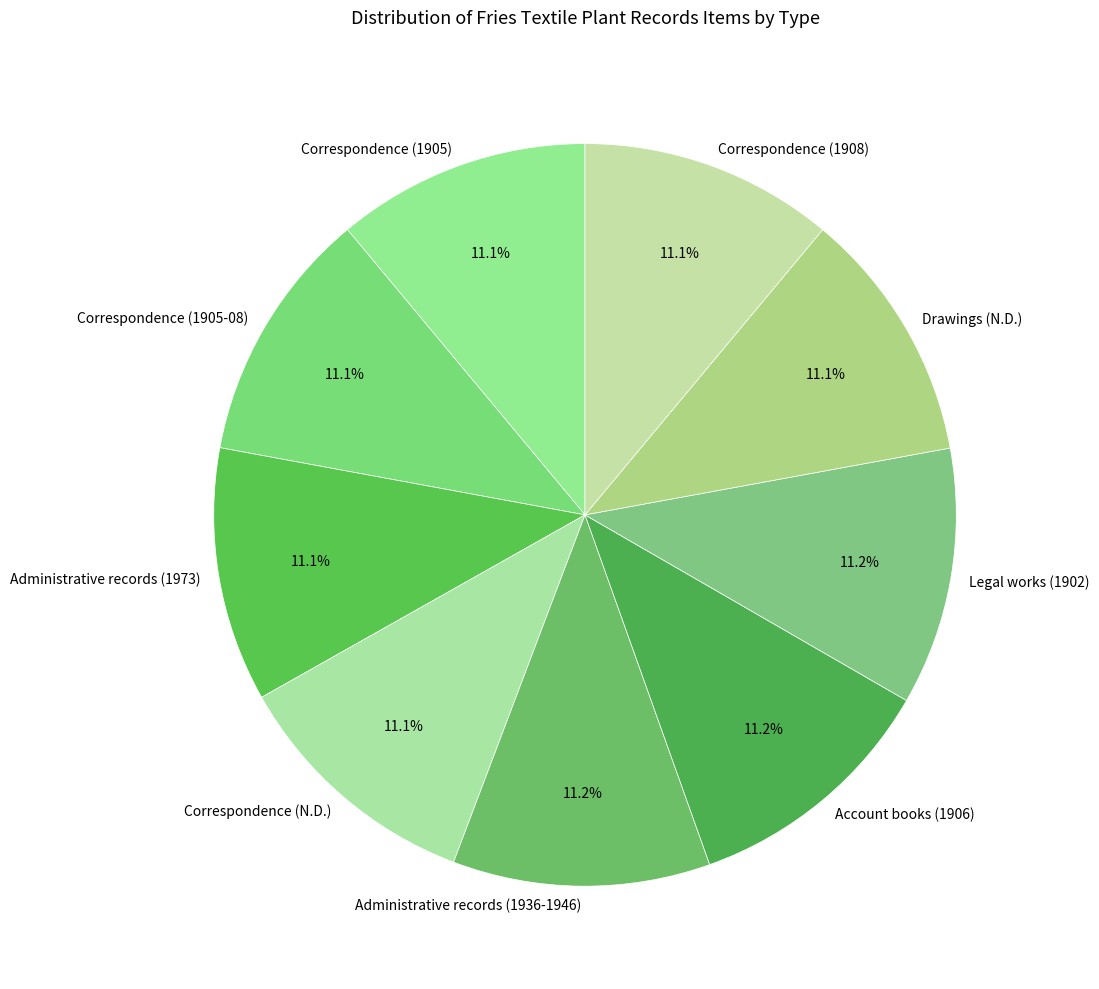

What is the ratio of the value at Drawings (N.D.) to the value at Correspondence (N.D.)?

1.0